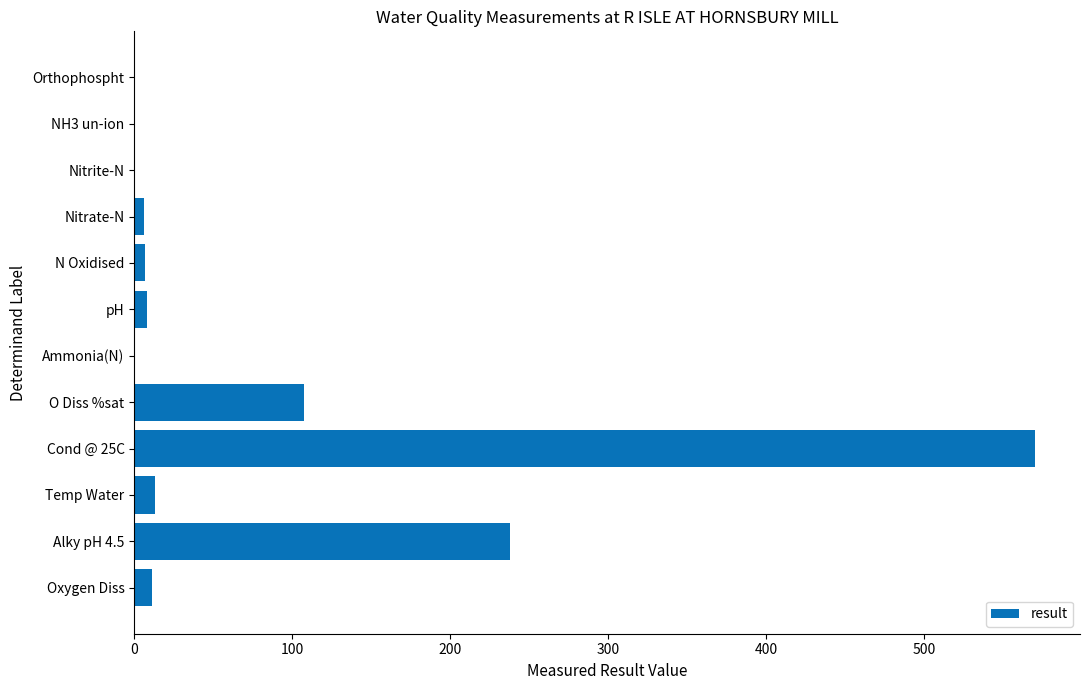

The value at Alky pH 4.5 is 238.0. True or false?

True